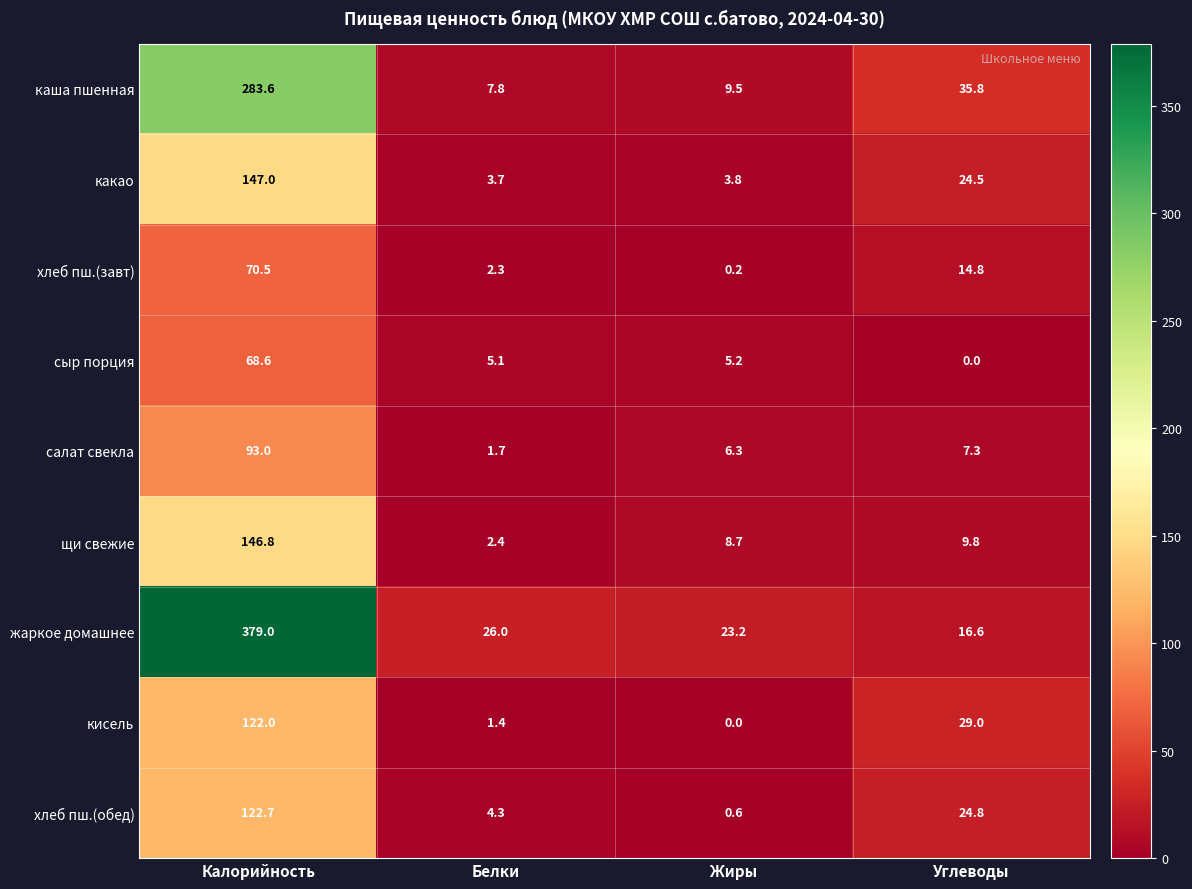

Rank the series at Калорийность from lowest to highest value.

сыр порция, хлеб пш.(завт), салат свекла, кисель, хлеб пш.(обед), щи свежие, какао, каша пшенная, жаркое домашнее